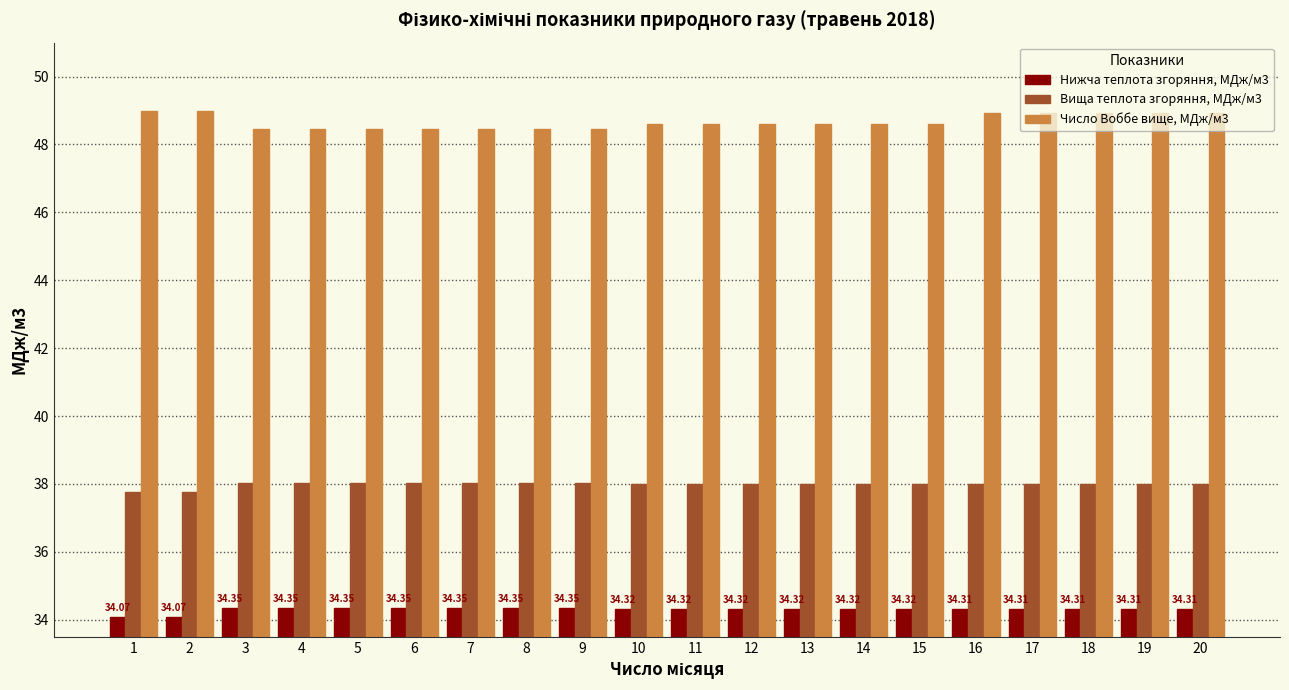

Which series has the largest range (max minus min)?

Число Воббе вище, МДж/м3